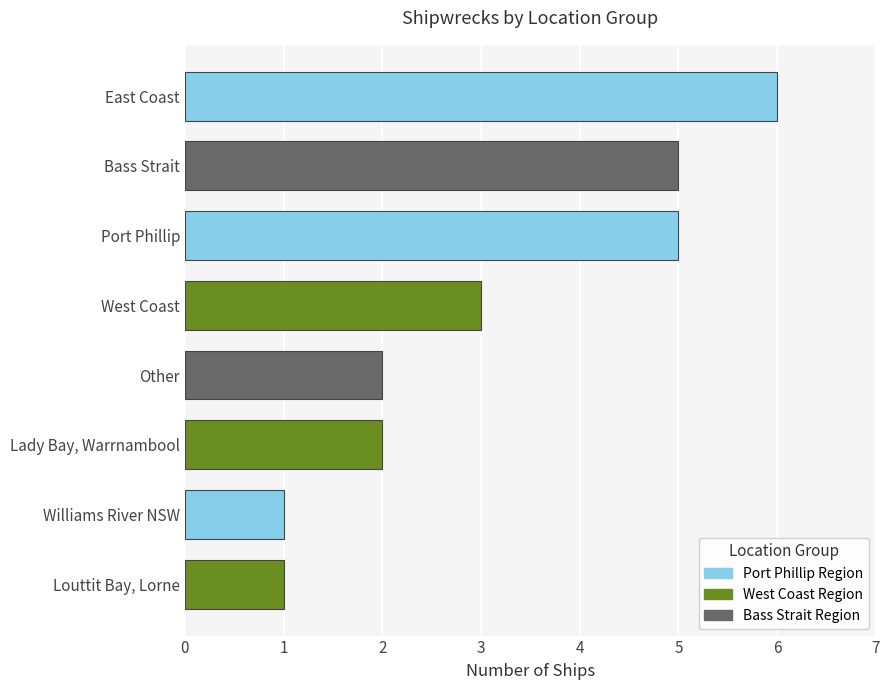

Read the value at Bass Strait.

5